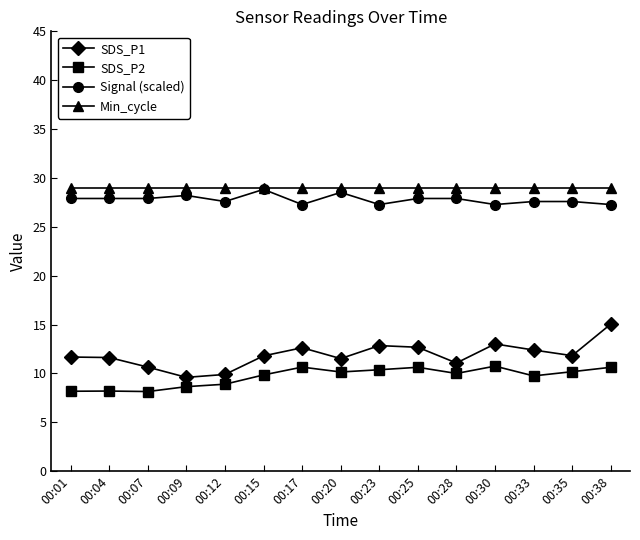

What is the lowest value of the Min_cycle series?

29.0